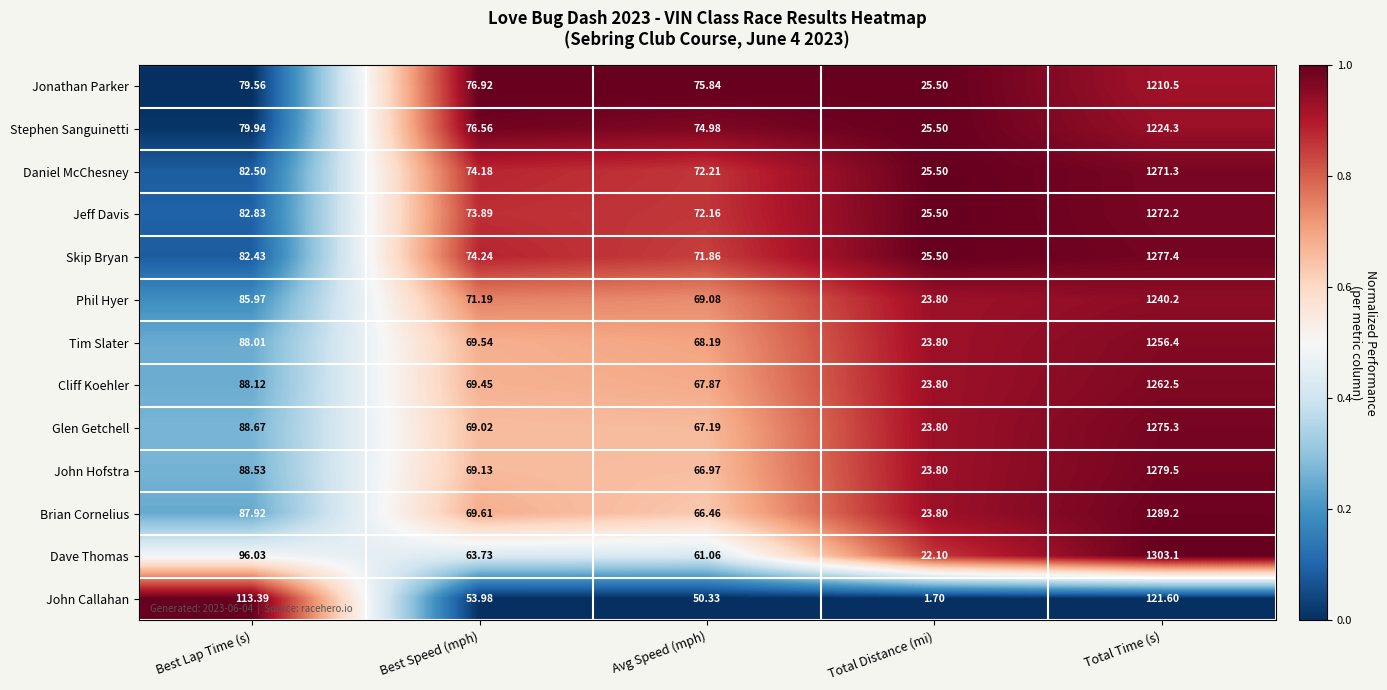

Where does the Brian Cornelius series first go above 69?

Best Lap Time (s)